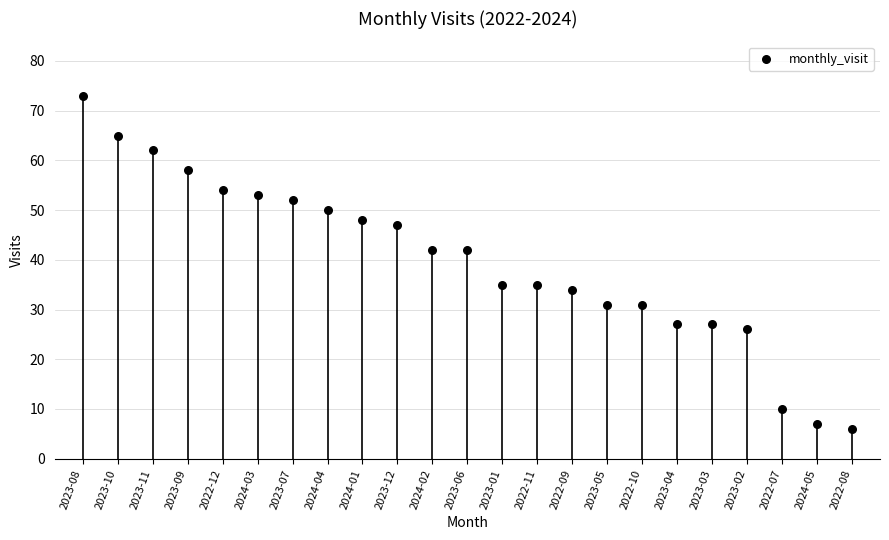

What is the change in value from 2023-09 to 2024-03?

-5